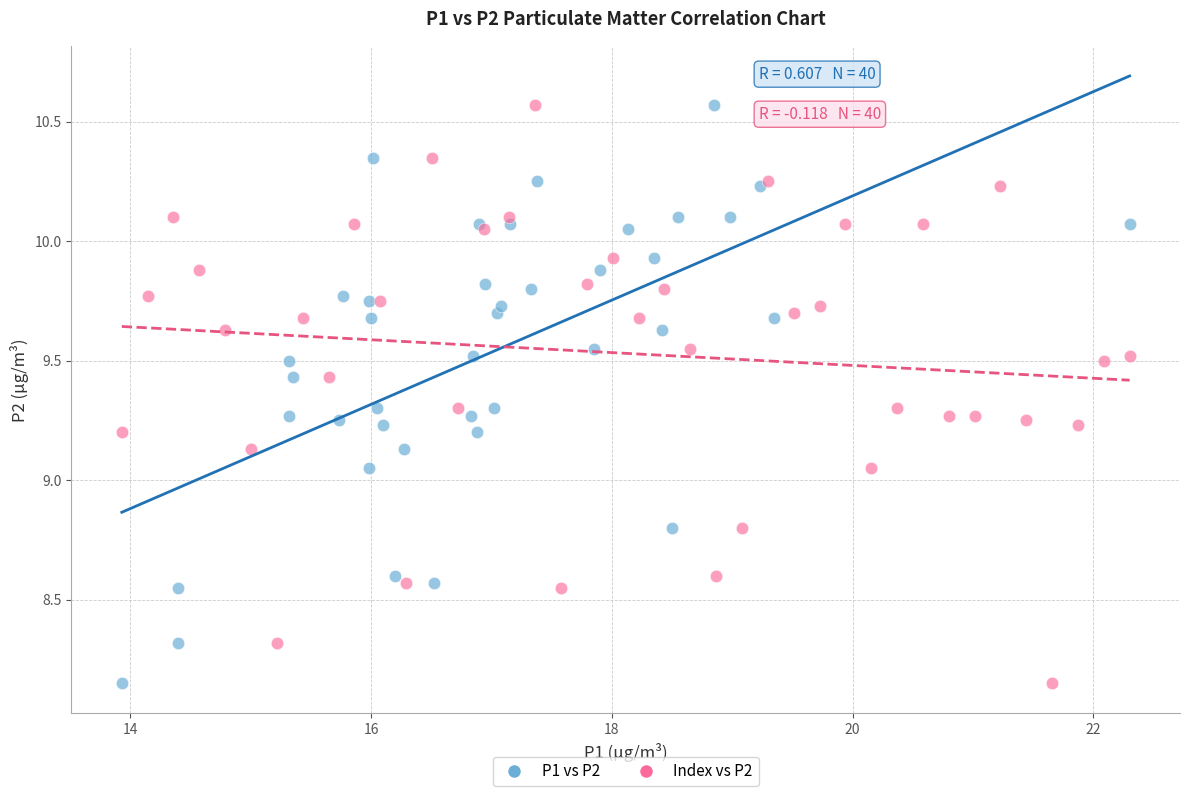

What are all the series names shown in the legend?

P1 vs P2, Index vs P2